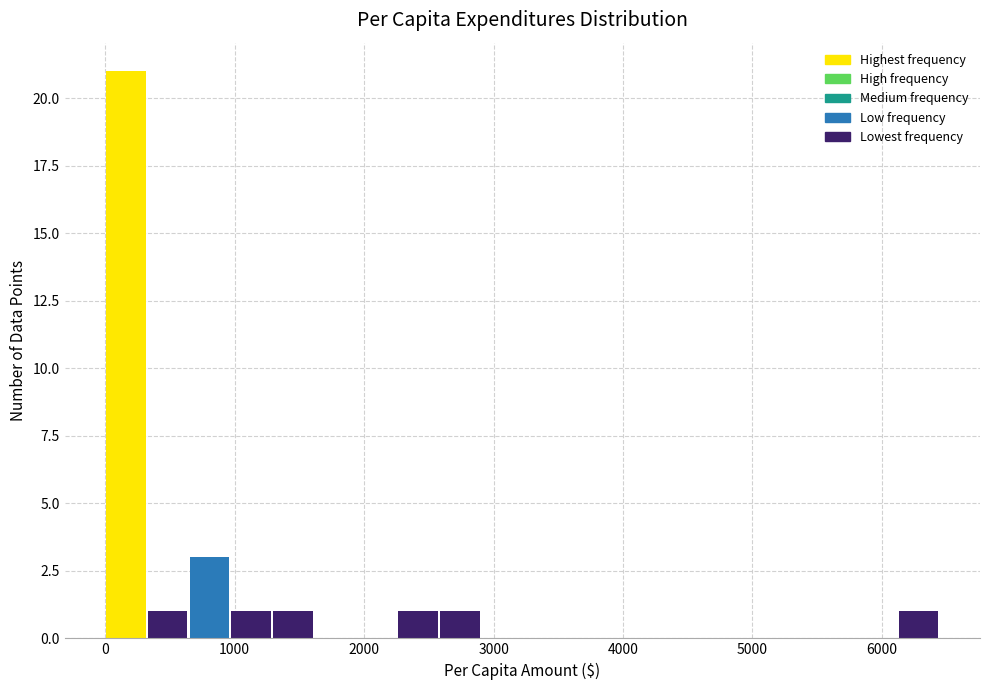

Read against the x-axis, roughly where is the centre of the tallest bar?

200